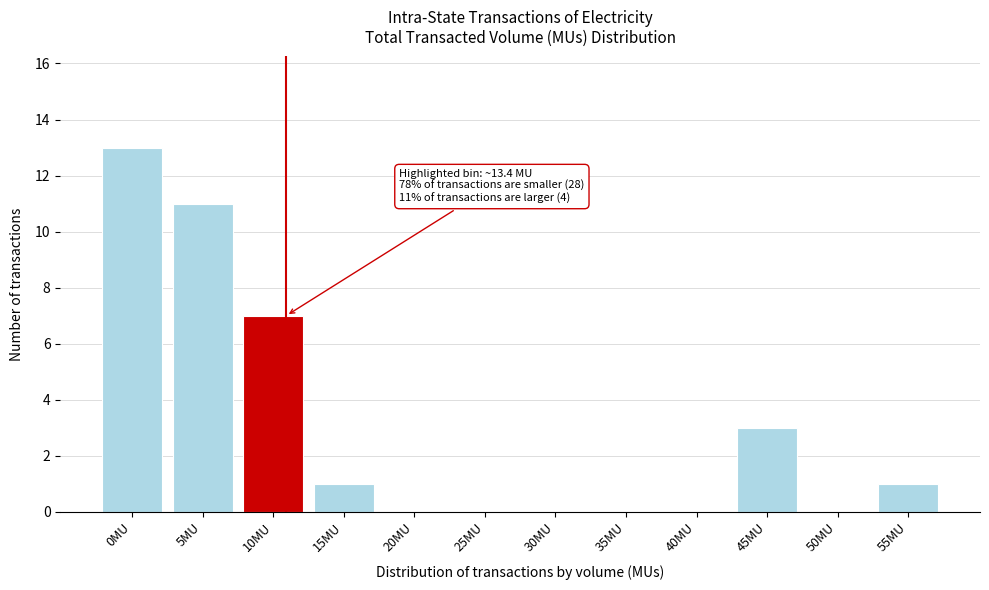

Reading left to right, extract all data points from this chart.

0MU=13	5MU=11	10MU=7	15MU=1	20MU=0	25MU=0	30MU=0	35MU=0	40MU=0	45MU=3	50MU=0	55MU=1